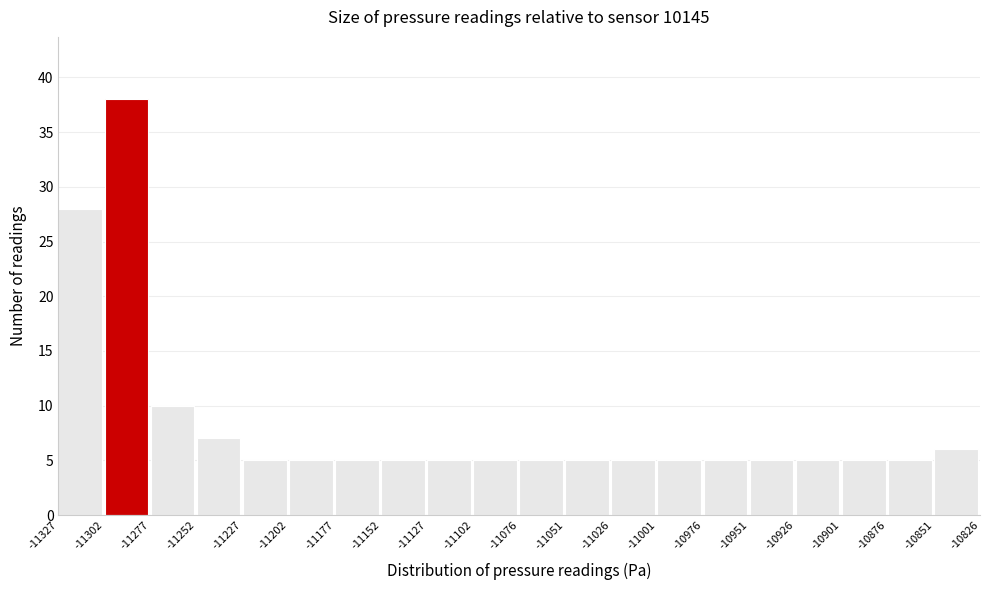

How tall is the bar that spans -11177 to -11152 on the x-axis? The values are not printed on the chart, so give them approximately, as read against the axis.

5